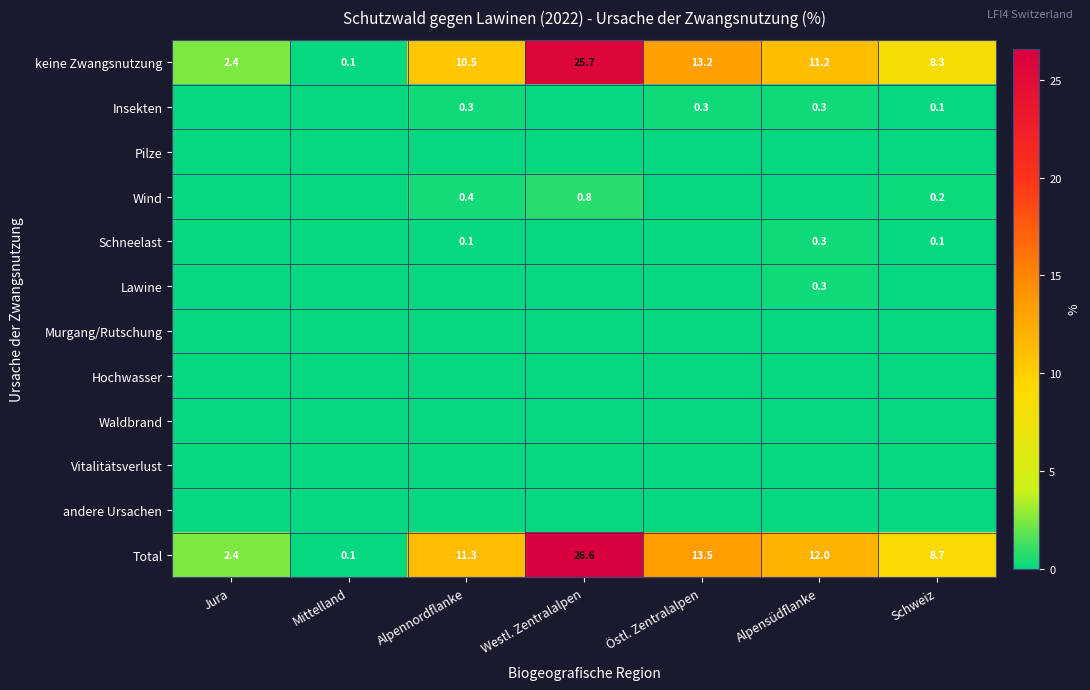

Is it true that Total equals 8.7 at Schweiz?

True